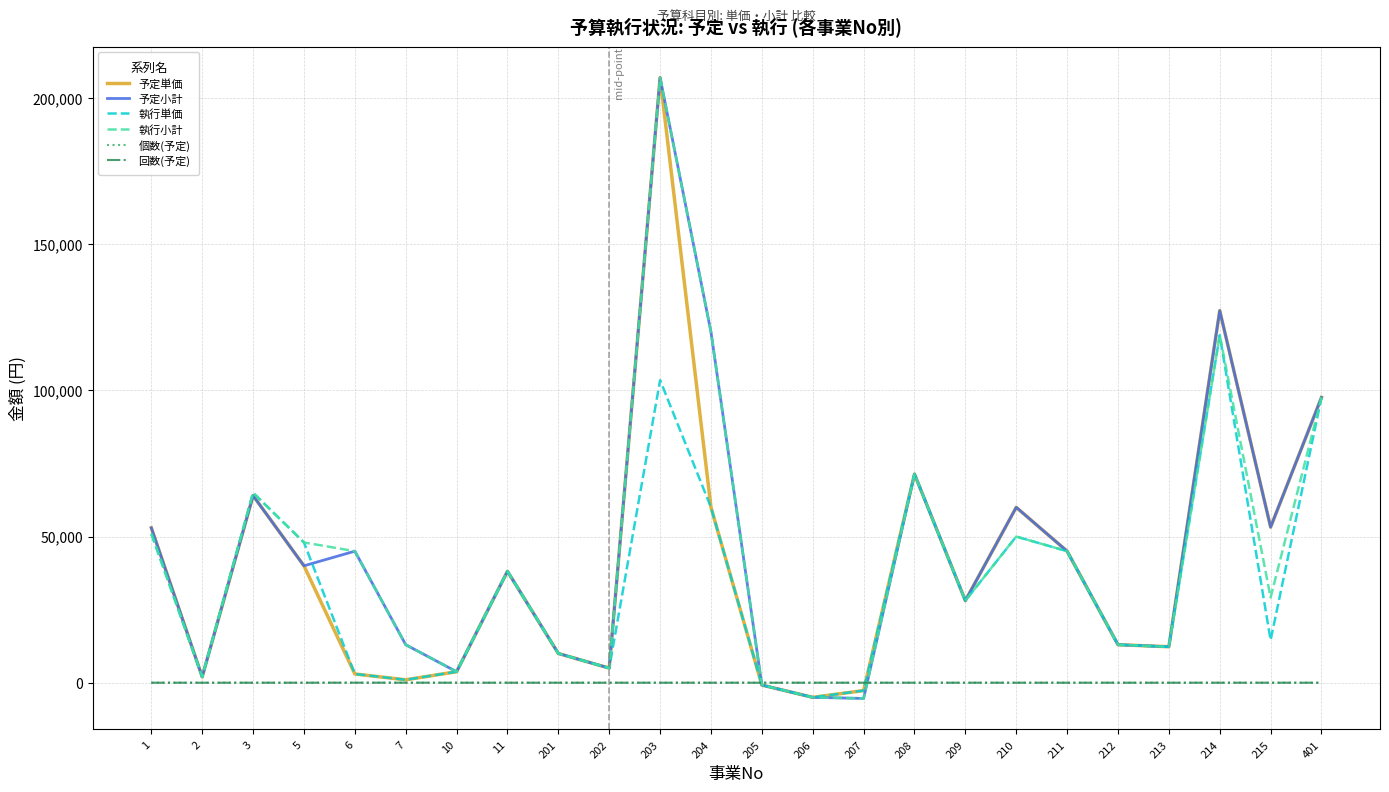

What is the lowest value of the 予定単価 series?

-5000